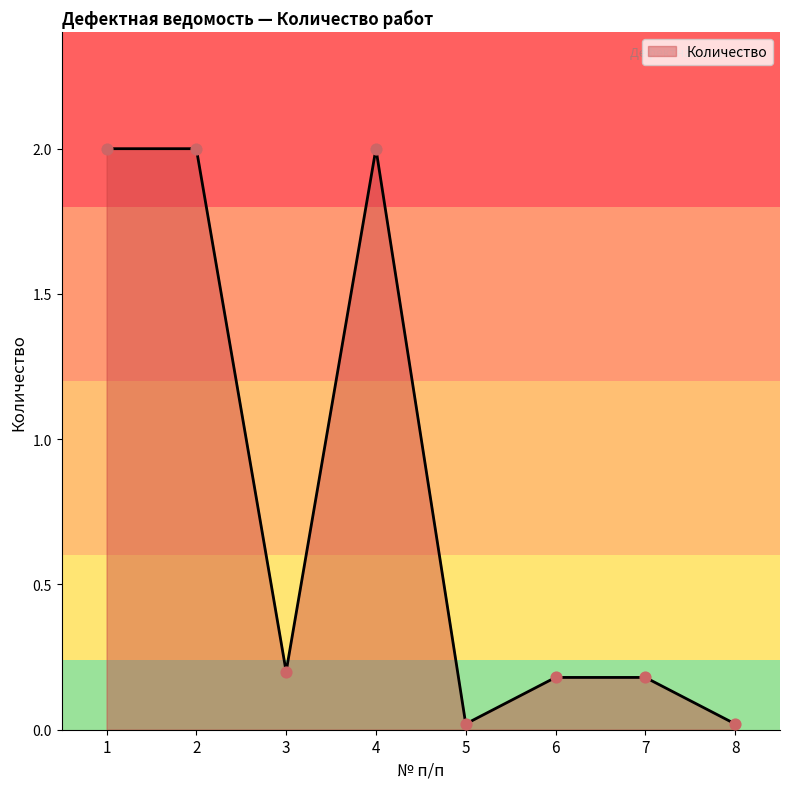

What is the change in value from 2 to 7?

-1.8